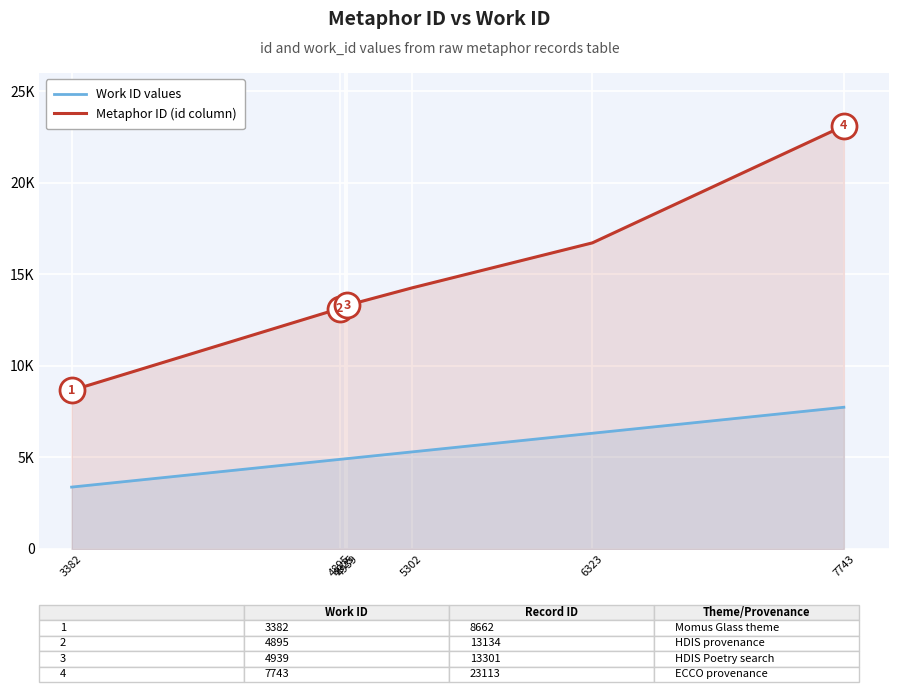

At 6323, list the series in order from smallest to largest.

Work ID values, Metaphor ID (id column)